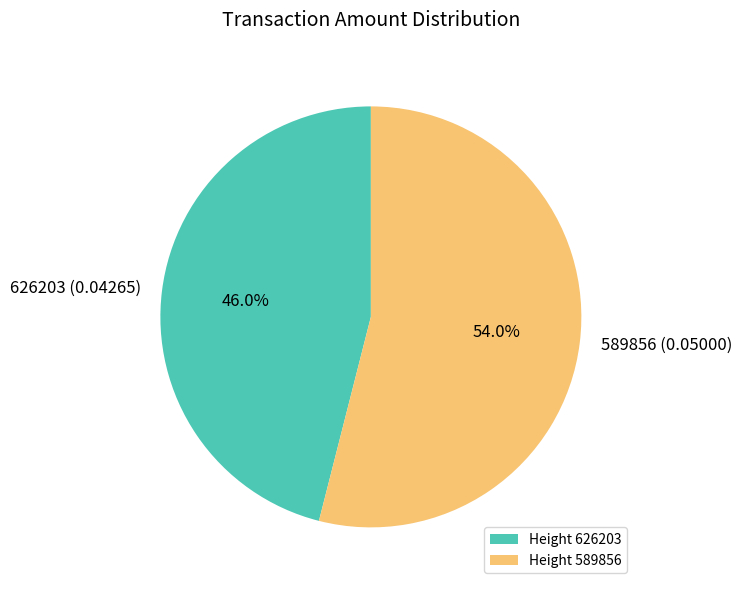

Rank the categories by value from lowest to highest.

626203, 589856